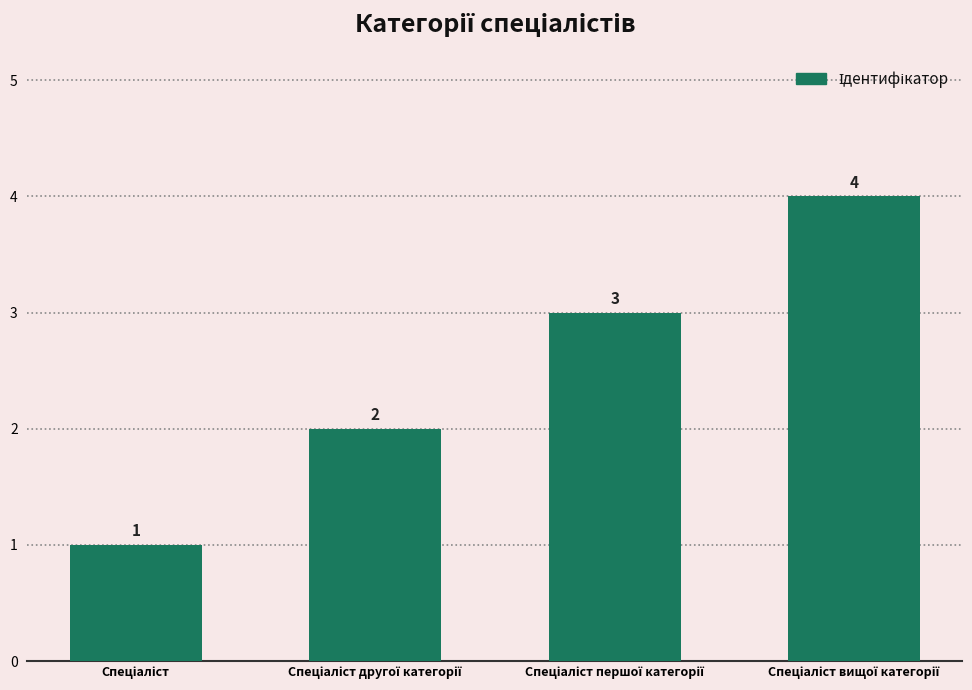

What is the sum of all values?

10